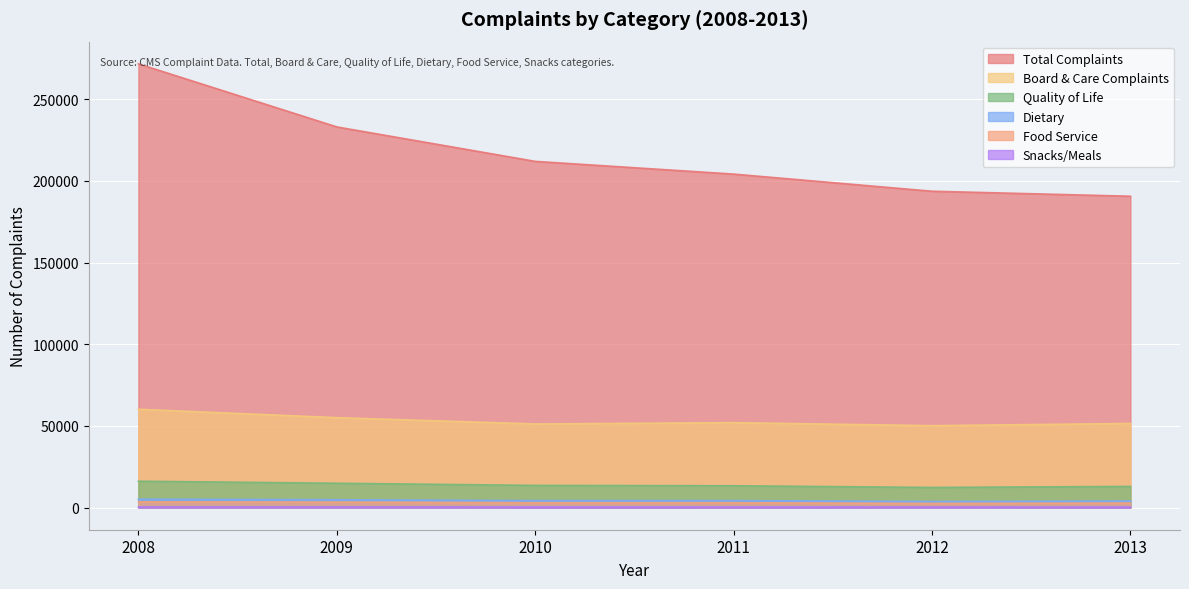

Which has a higher value, 2009 or 2012?

2009